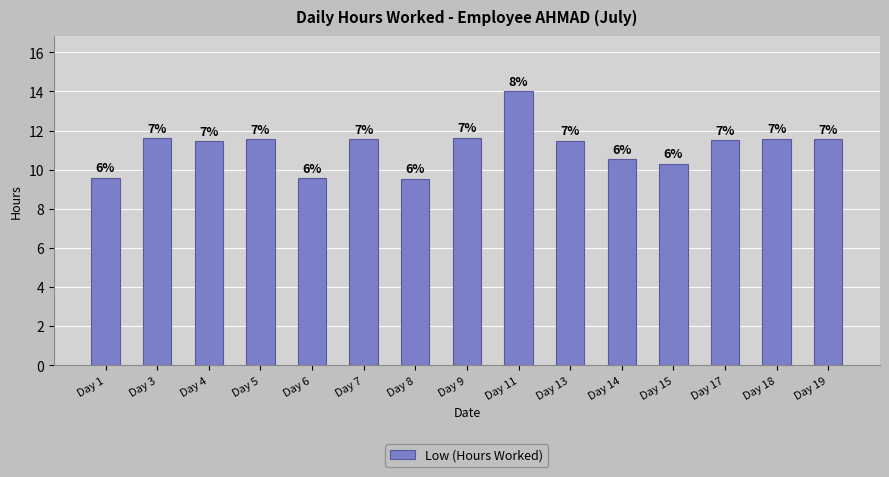

Are the bars horizontal?

No